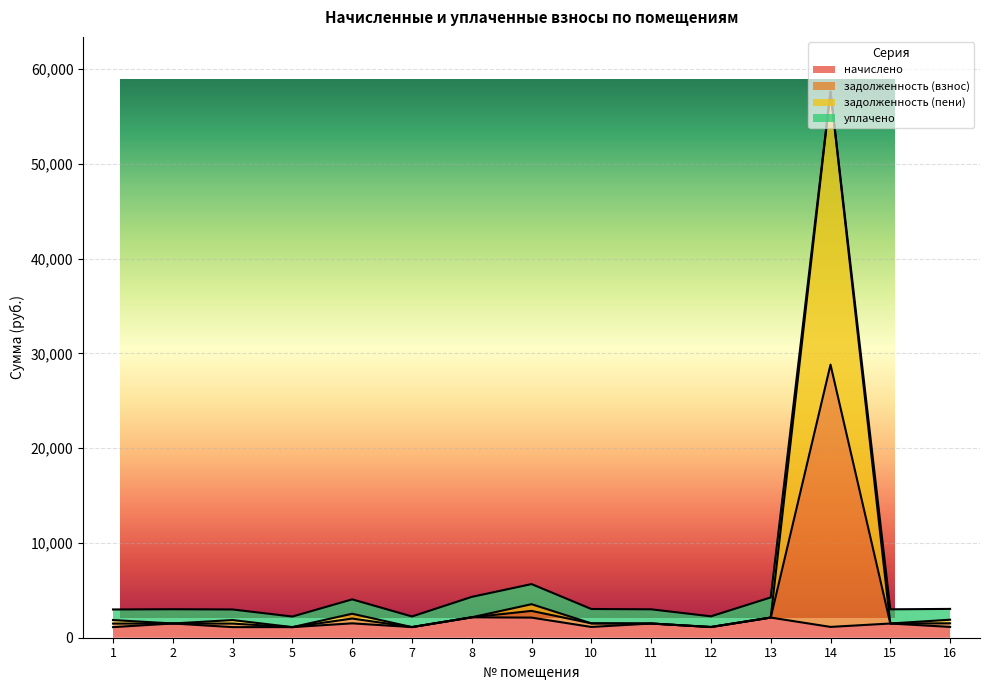

True or false: начислено and задолженность (взнос) cross at least once.

False